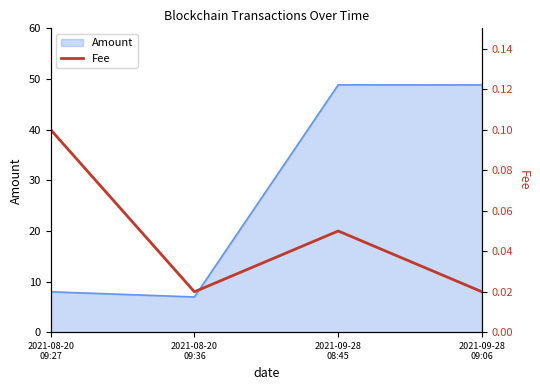

Is it true that the value at 2021-08-20
09:36 is 0.0?

False